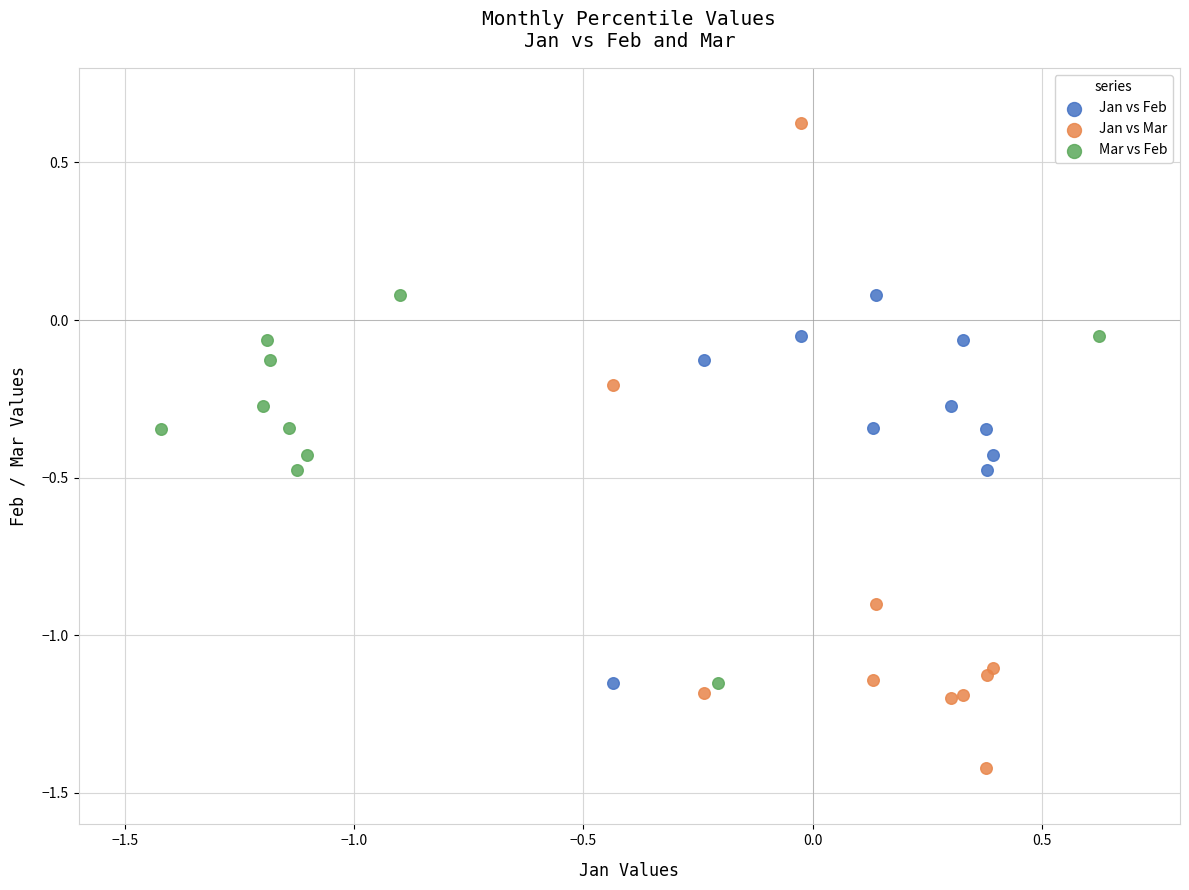

Which series has the widest spread of Y values?

Jan vs Mar